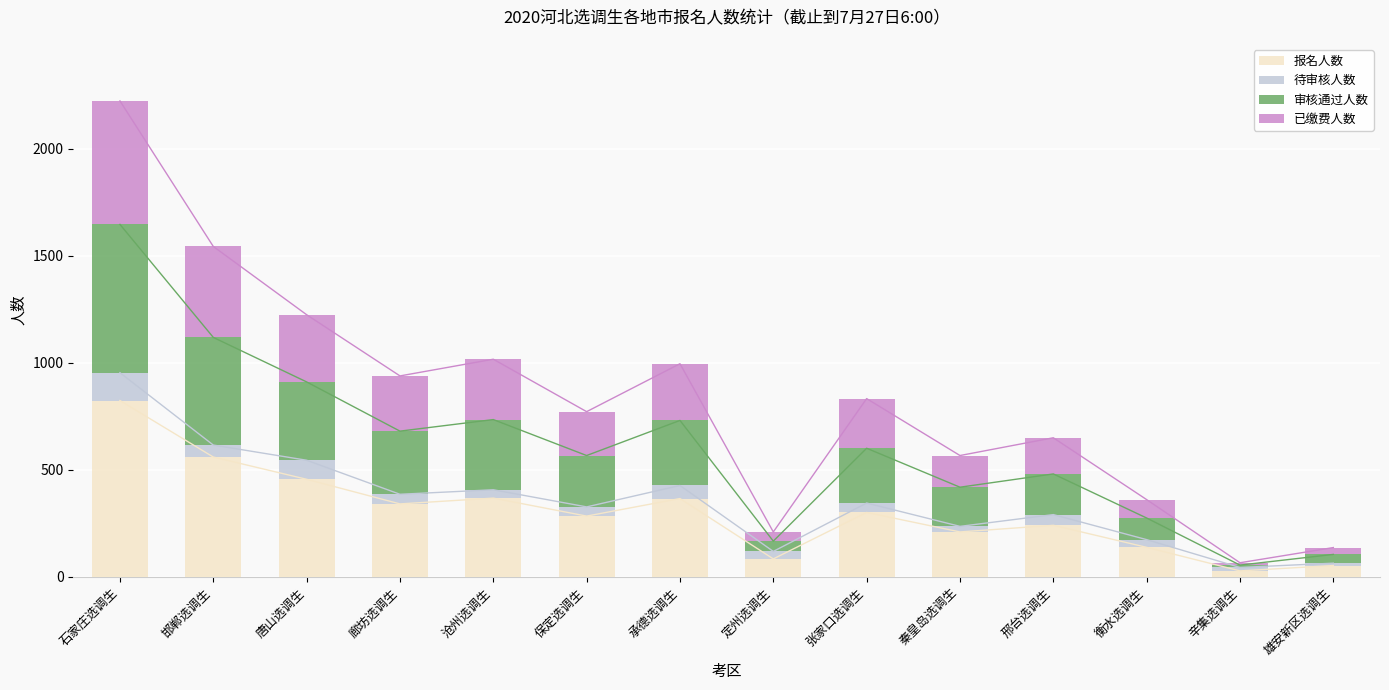

Reading right to left, list all the values displayed in this chart.

报名人数: 雄安新区选调生=52	辛集选调生=27	衡水选调生=137	邢台选调生=240	秦皇岛选调生=209	张家口选调生=300	定州选调生=83	承德选调生=365	保定选调生=283	沧州选调生=367	廊坊选调生=340	唐山选调生=455	邯郸选调生=559	石家庄选调生=823
待审核人数: 雄安新区选调生=11	辛集选调生=16	衡水选调生=36	邢台选调生=50	秦皇岛选调生=26	张家口选调生=44	定州选调生=35	承德选调生=61	保定选调生=43	沧州选调生=39	廊坊选调生=45	唐山选调生=89	邯郸选调生=56	石家庄选调生=130
审核通过人数: 雄安新区选调生=41	辛集选调生=11	衡水选调生=101	邢台选调生=190	秦皇岛选调生=183	张家口选调生=256	定州选调生=48	承德选调生=304	保定选调生=240	沧州选调生=328	廊坊选调生=295	唐山选调生=366	邯郸选调生=503	石家庄选调生=693
已缴费人数: 雄安新区选调生=32	辛集选调生=11	衡水选调生=86	邢台选调生=169	秦皇岛选调生=148	张家口选调生=232	定州选调生=43	承德选调生=265	保定选调生=205	沧州选调生=282	廊坊选调生=258	唐山选调生=314	邯郸选调生=425	石家庄选调生=577